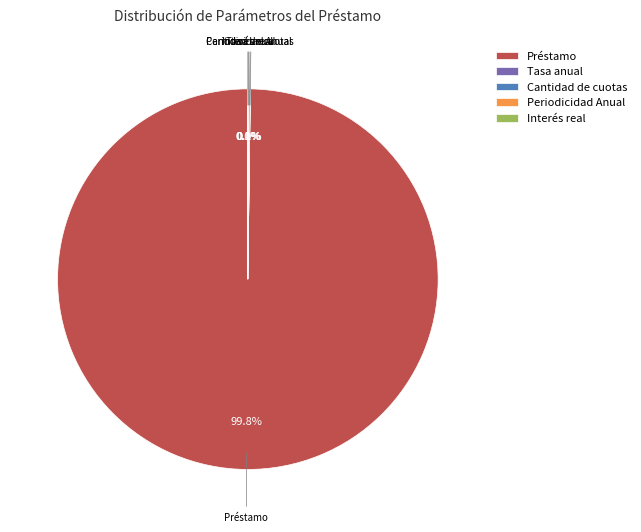

Does any single category account for the majority?

Yes